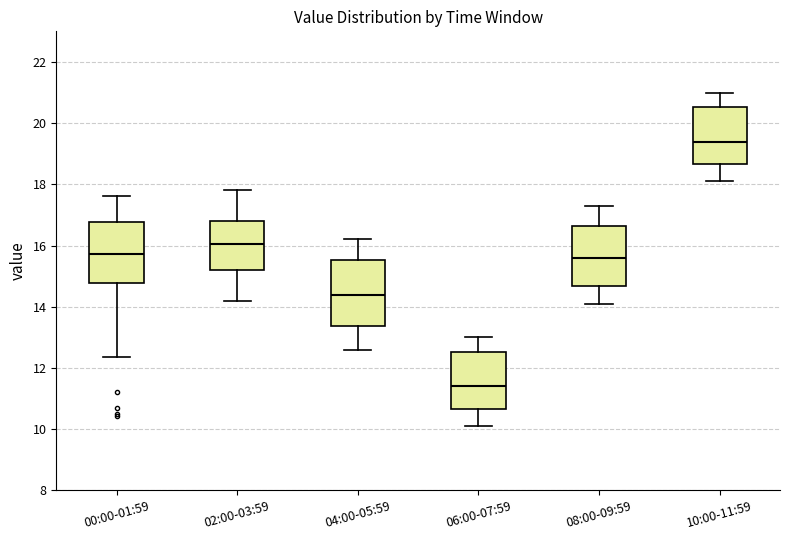

Reading left to right, read every box against the y-axis: the position of its median line, the range the box covers, and the ends of its whiskers. The values are not printed on the chart, so give them approximately, as read against the axis.

00:00-01:59: median 15.8, box 14.8 to 16.8, whiskers 12.4 to 17.6
02:00-03:59: median 16.0, box 15.2 to 16.8, whiskers 14.2 to 17.8
04:00-05:59: median 14.4, box 13.4 to 15.6, whiskers 12.6 to 16.2
06:00-07:59: median 11.4, box 10.6 to 12.6, whiskers 10.2 to 13.0
08:00-09:59: median 15.6, box 14.6 to 16.6, whiskers 14.2 to 17.4
10:00-11:59: median 19.4, box 18.6 to 20.6, whiskers 18.2 to 21.0